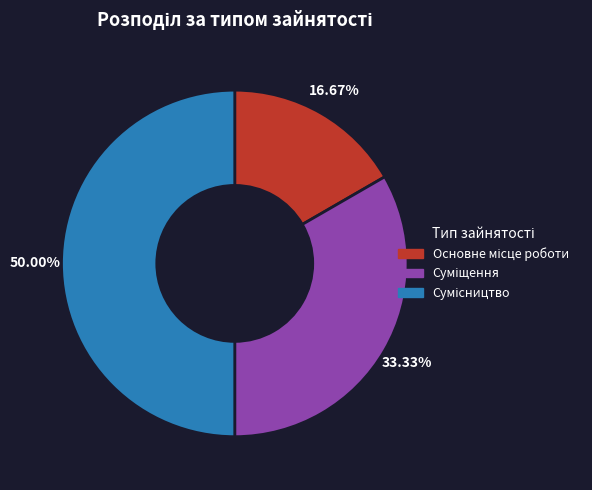

Is the sum of Основне місце роботи and Сумісництво greater than half?

Yes